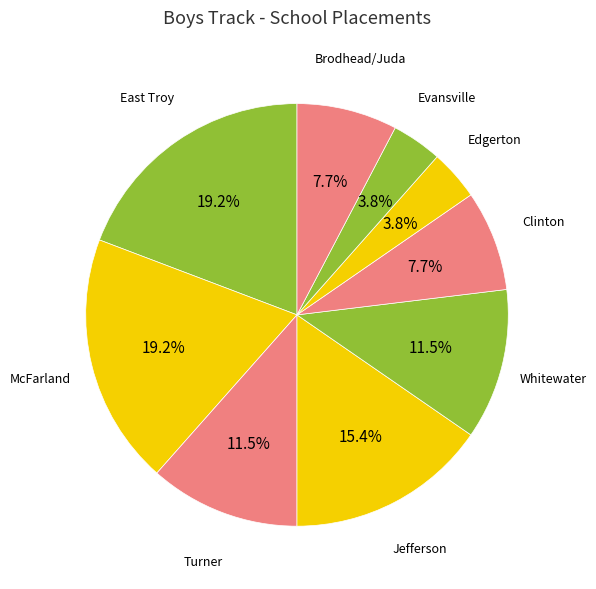

To the nearest percent, what portion does Evansville represent?

4%